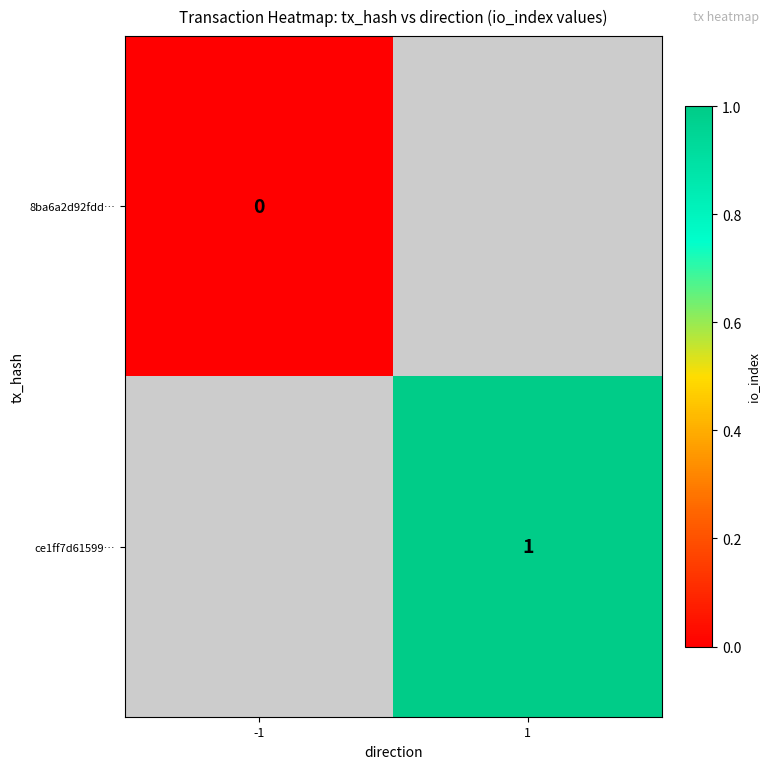

Which series has the largest range (max minus min)?

8ba6a2d92fdd…